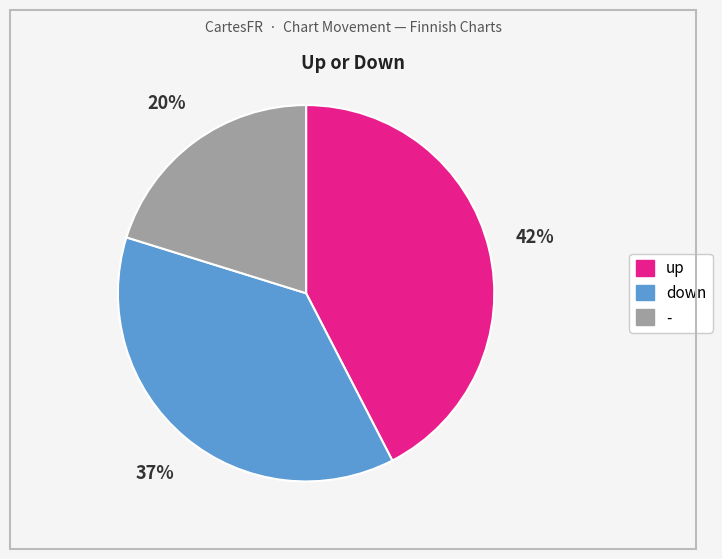

To the nearest percent, what portion does down represent?

37%